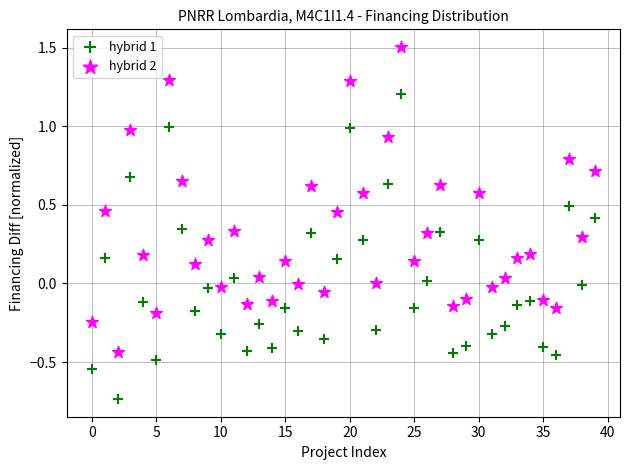

Which series contains the highest Y value?

hybrid 2